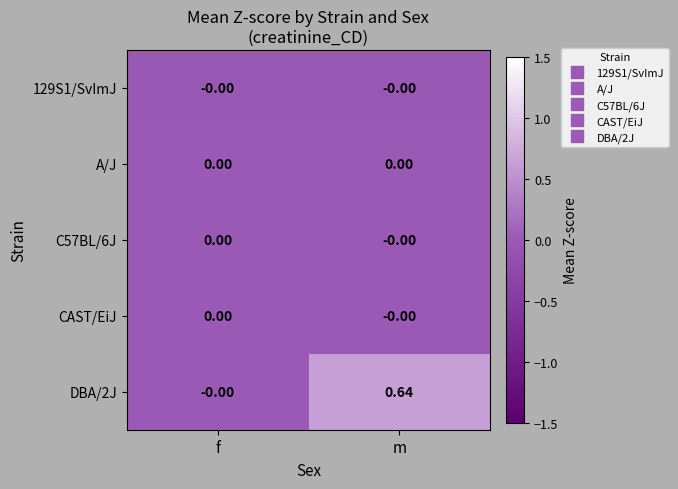

List the labels in order of DBA/2J value, largest first.

m, f